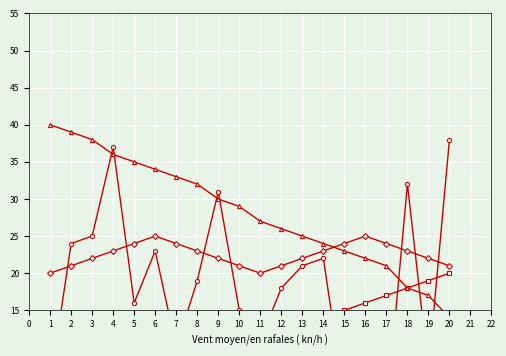

List the series in order of their overall mean, highest first.

Series C, Series D, Series A, Series B